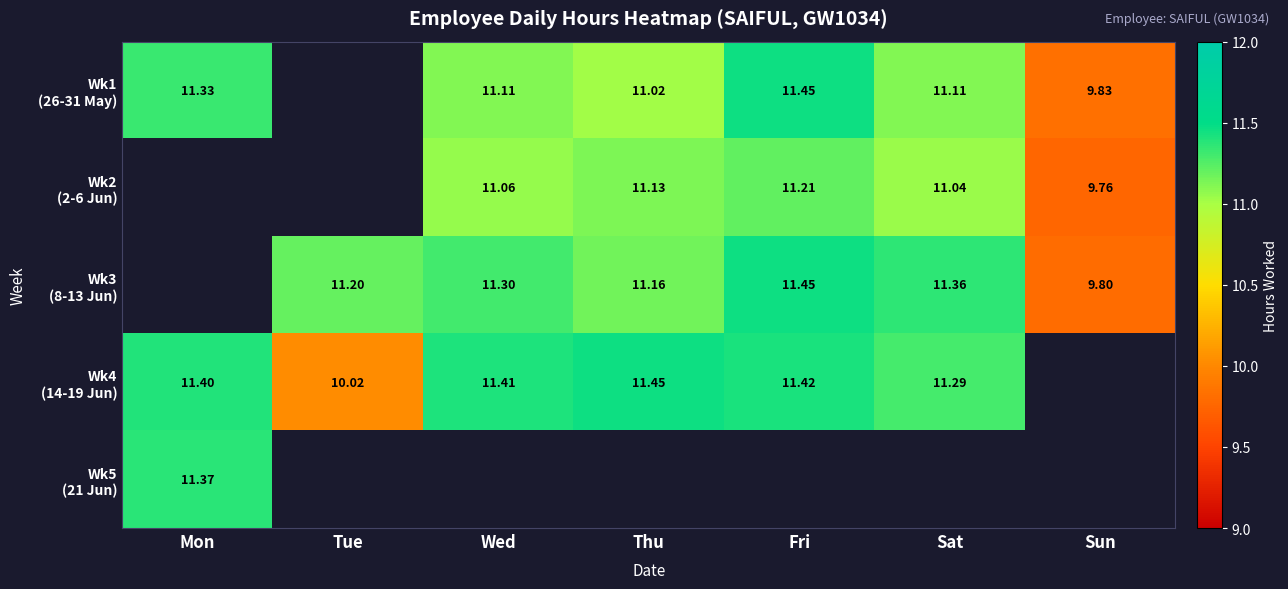

Is the value of Wk2 (2-6 Jun) at Fri greater than the value of Wk3 (8-13 Jun) at Sun?

Yes